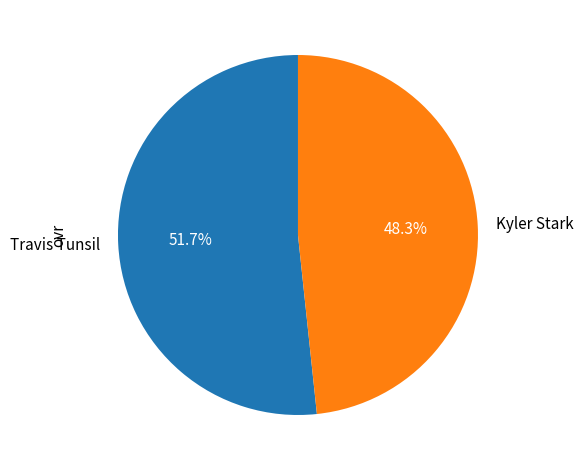

Rank the categories by value from lowest to highest.

Kyler Stark, Travis Tunsil